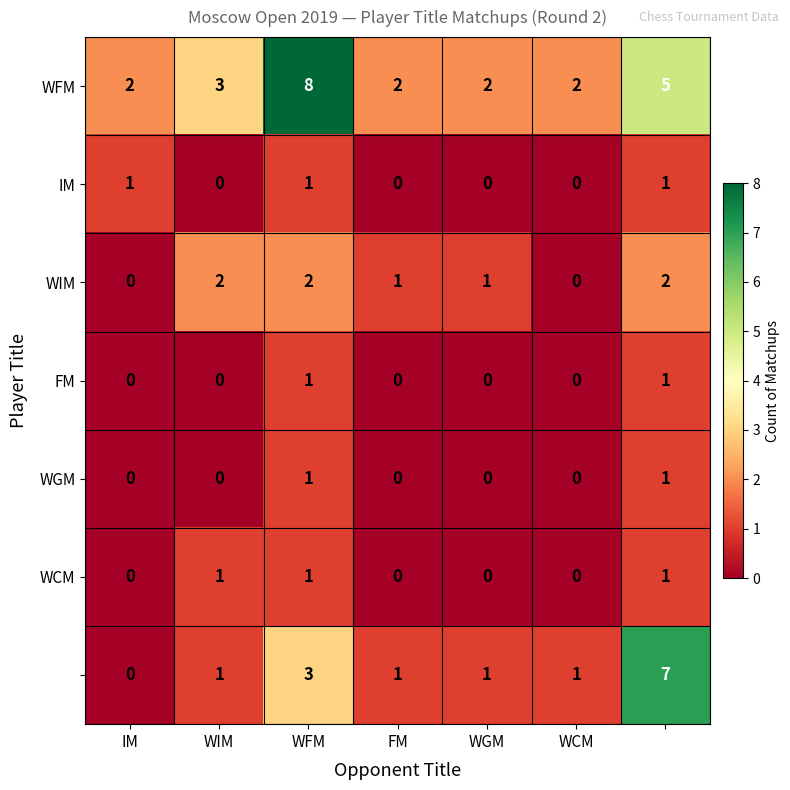

At how many categories does at least one series exceed 1?

7